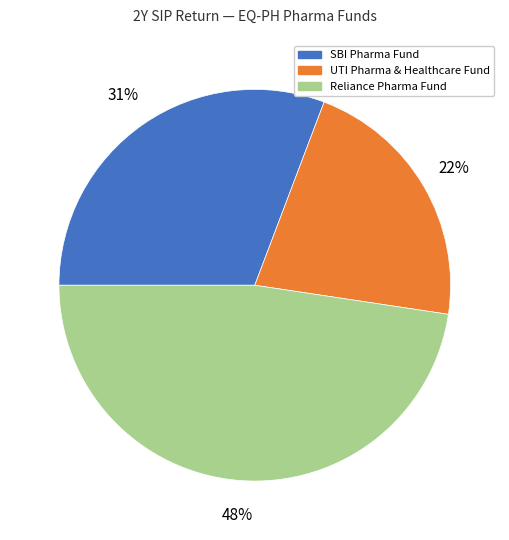

Between SBI Pharma Fund and Reliance Pharma Fund, which is larger?

Reliance Pharma Fund